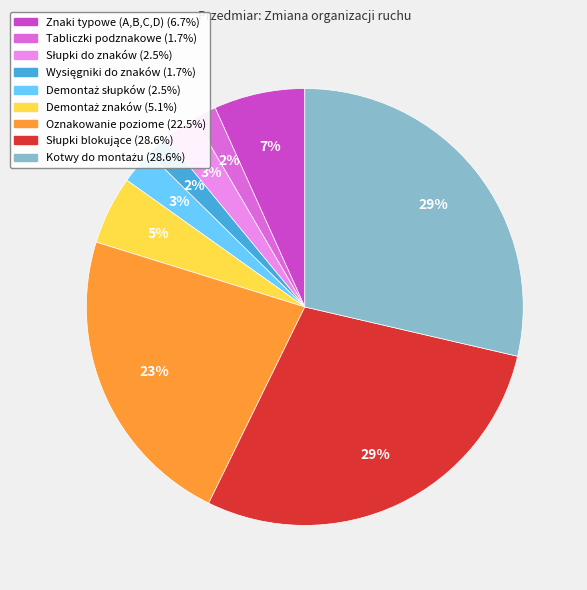

Is there a majority slice in this chart?

No